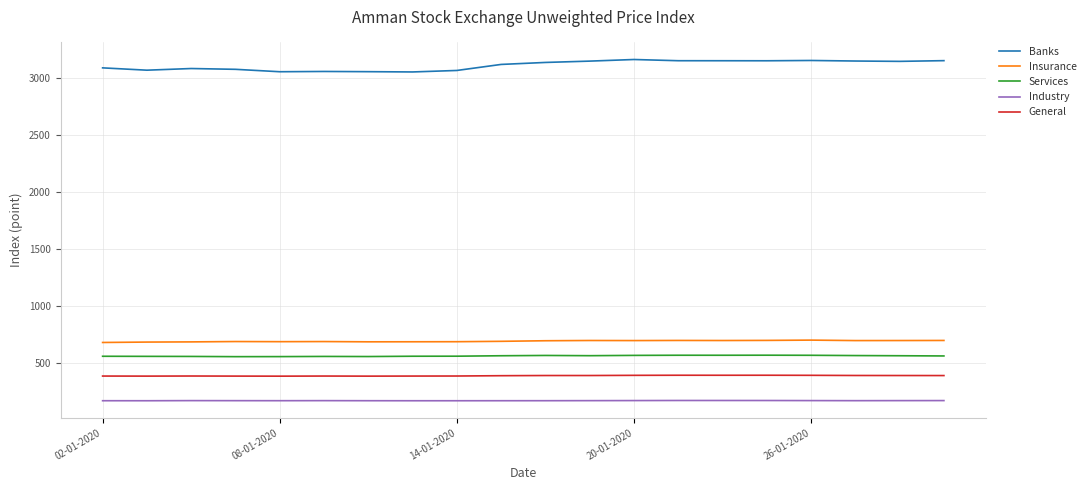

What are all the series names shown in the legend?

Banks, Insurance, Services, Industry, General